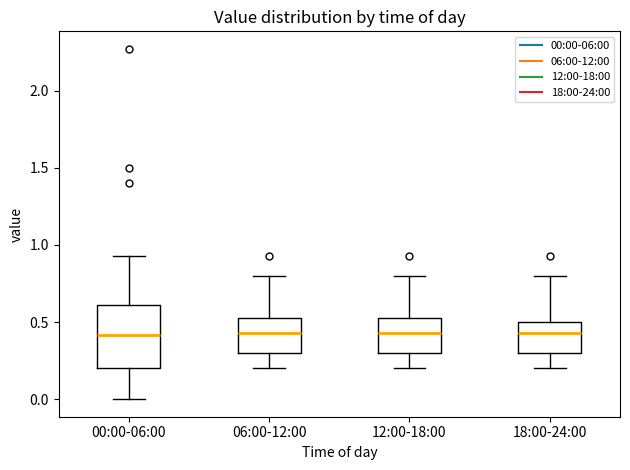

Where is the lower edge of the box for 06:00-12:00 on the y-axis? The values are not printed on the chart, so give them approximately, as read against the axis.

0.30